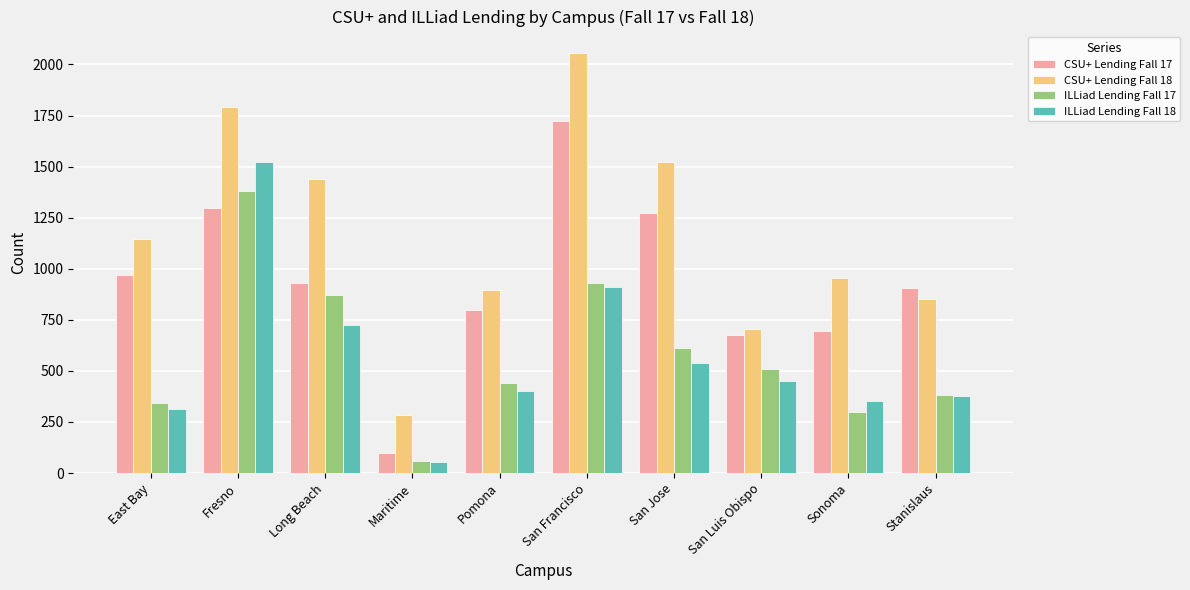

How many groups of bars are there?

10